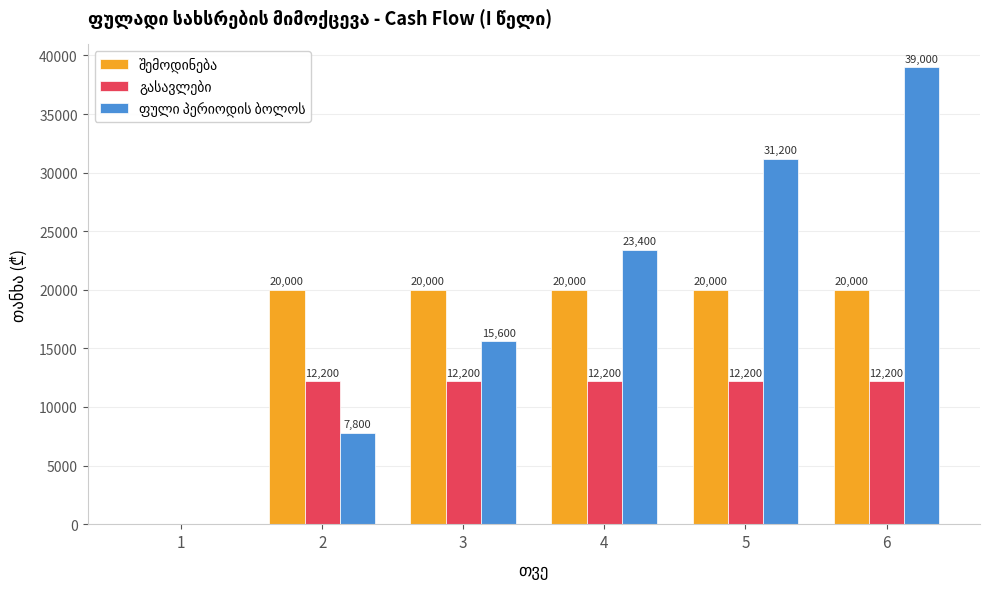

What is the maximum value shown in the chart?

39000